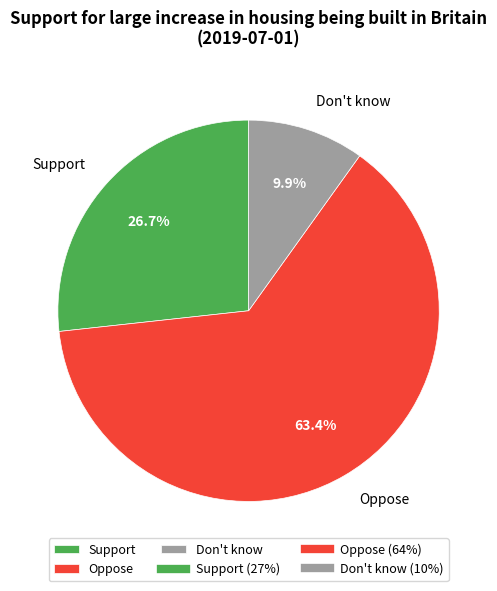

Which has a higher value, Don't know or Support?

Support